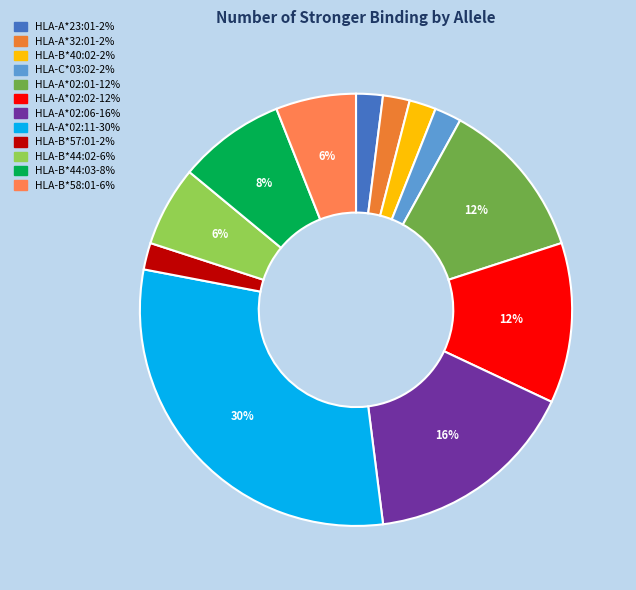

Is the sum of HLA-A*23:01 and HLA-A*02:06 greater than half?

No